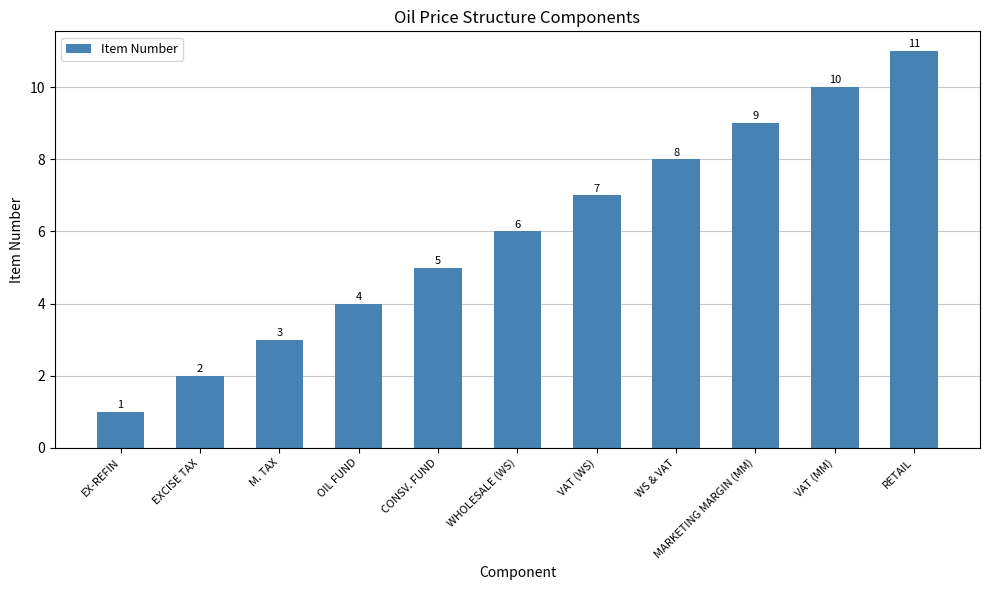

The value at MARKETING MARGIN (MM) is 14. True or false?

False